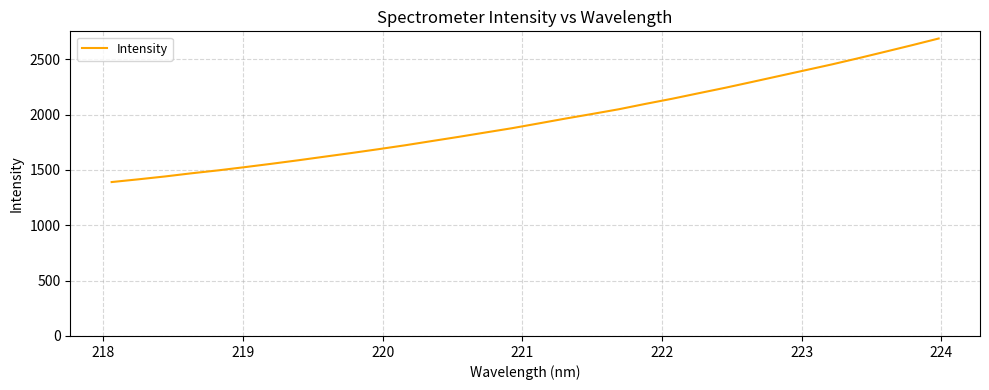

What is the smallest value displayed?

1390.9